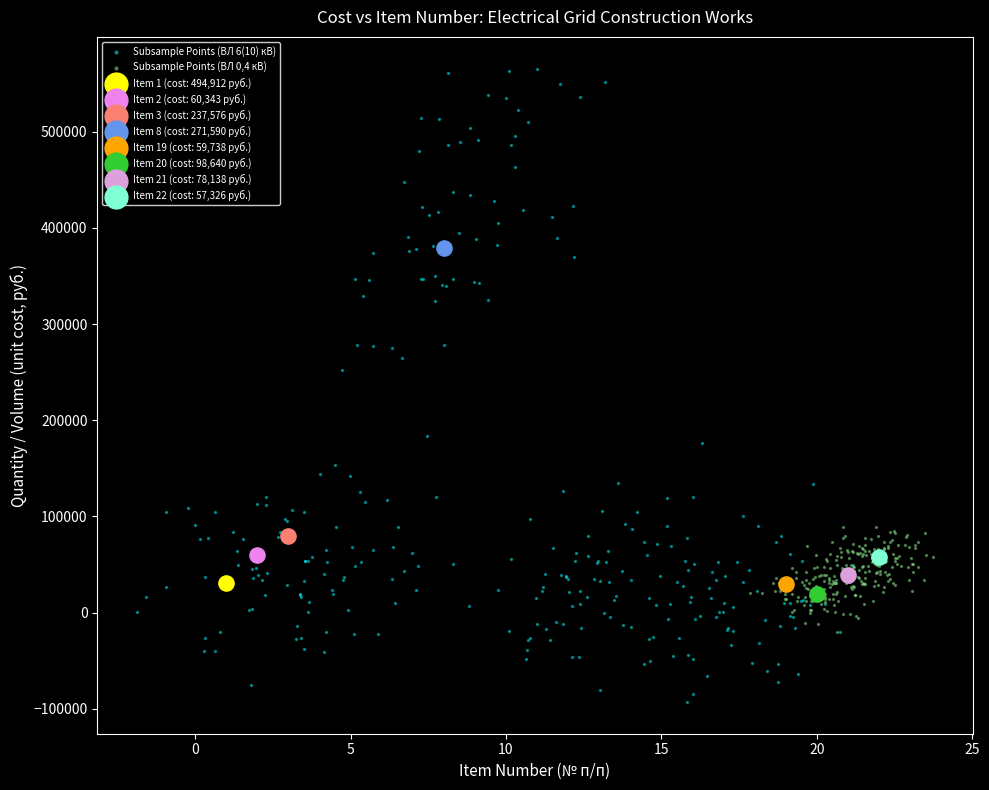

Which series contains the highest Y value?

Subsample Points (ВЛ 6(10) кВ)